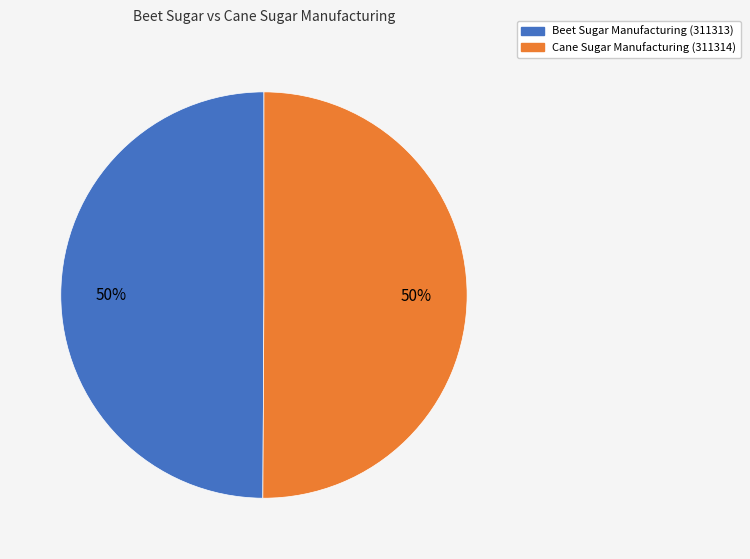

How many slices are in this pie chart?

2